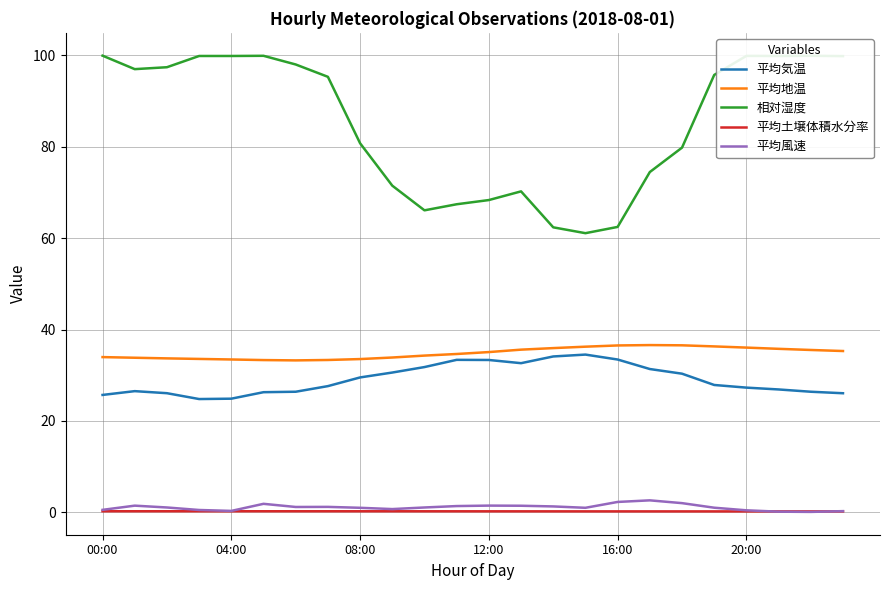

Does the chart display data point markers on the line(s)?

No